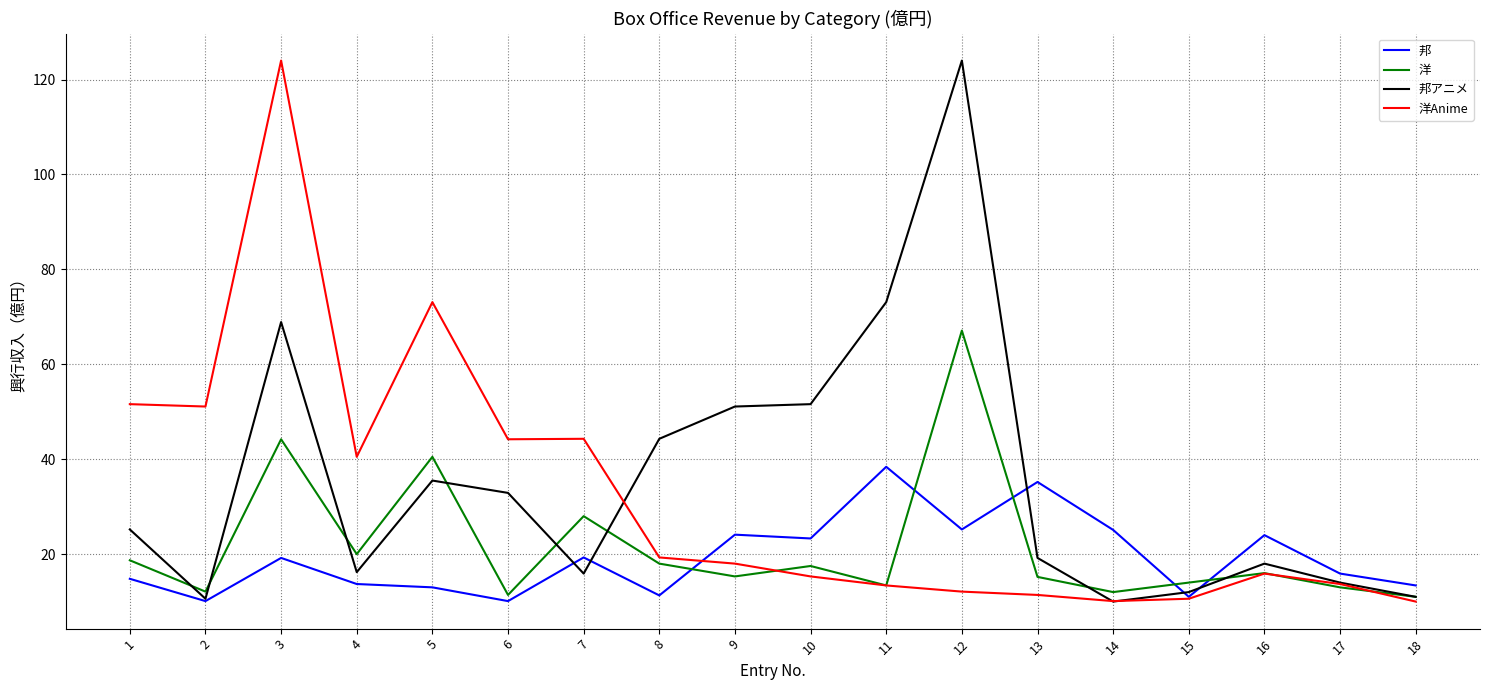

Which series changed the most between 4 and 16?

洋Anime